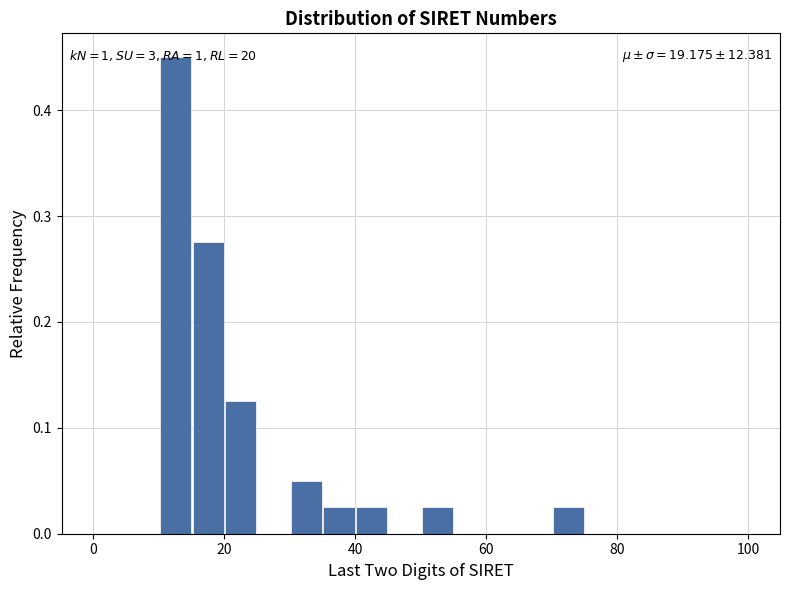

Around what value on the x-axis is the tallest bar? Give the approximate position of its centre, as read against the axis.

12